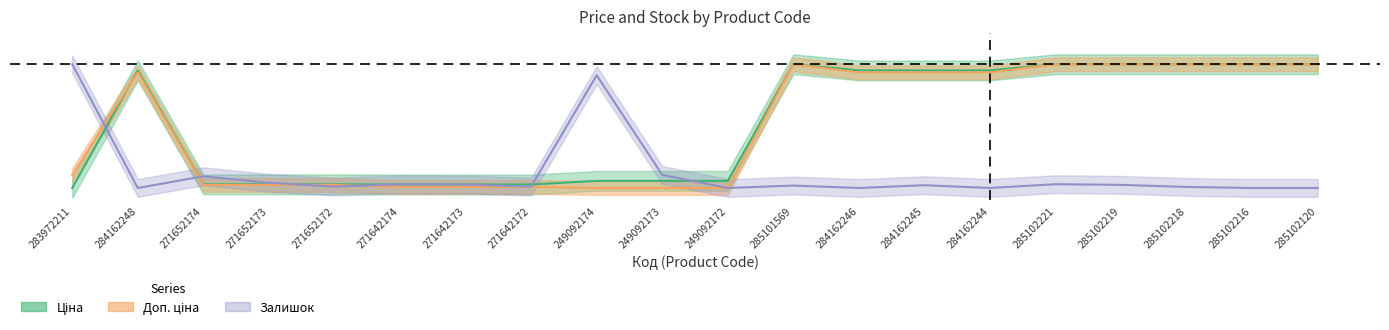

The Залишок series shows 0.0 at 271652173. True or false?

True